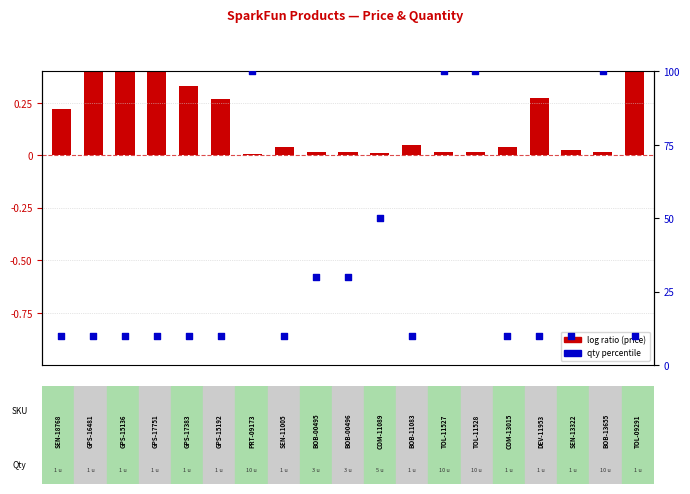

What is the change in value from 9 to 11?

-0.2